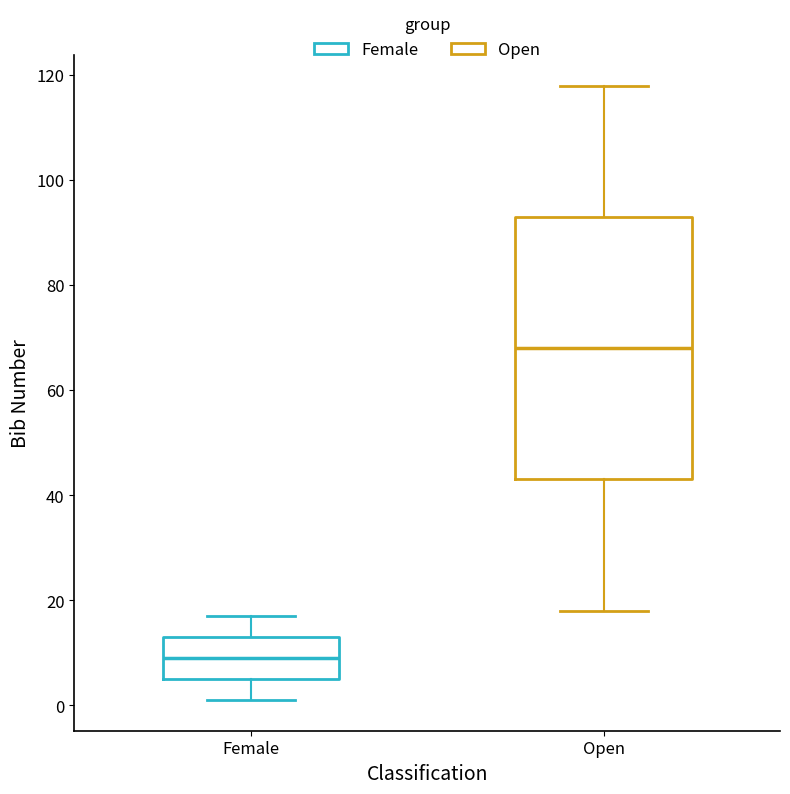

Where does the upper whisker of the box for Female end on the y-axis? The values are not printed on the chart, so give them approximately, as read against the axis.

18